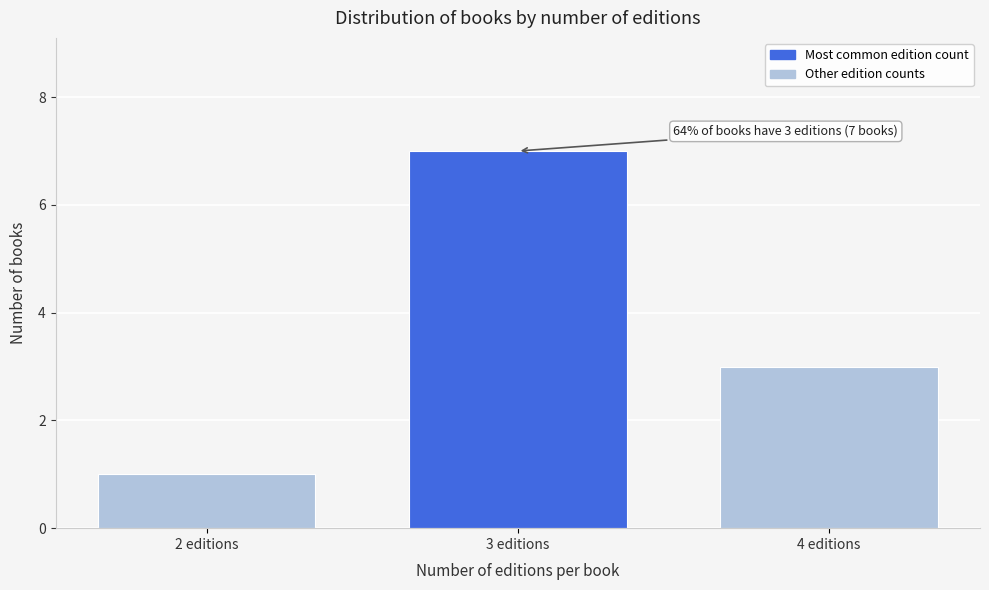

Reading right to left, transcribe all the data shown in this chart.

4 editions=3	3 editions=7	2 editions=1